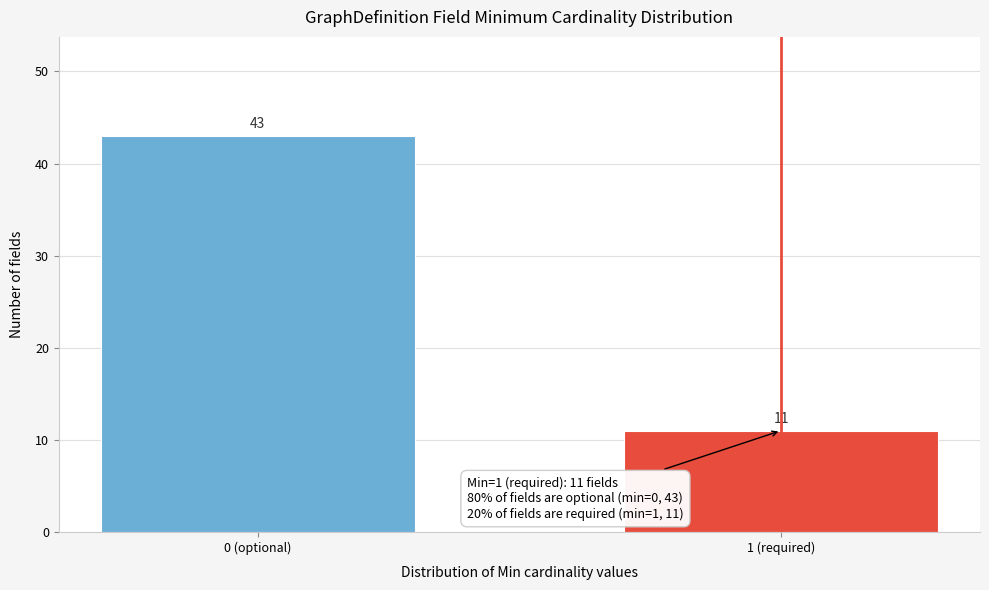

Reading left to right, transcribe all the data shown in this chart.

43	11